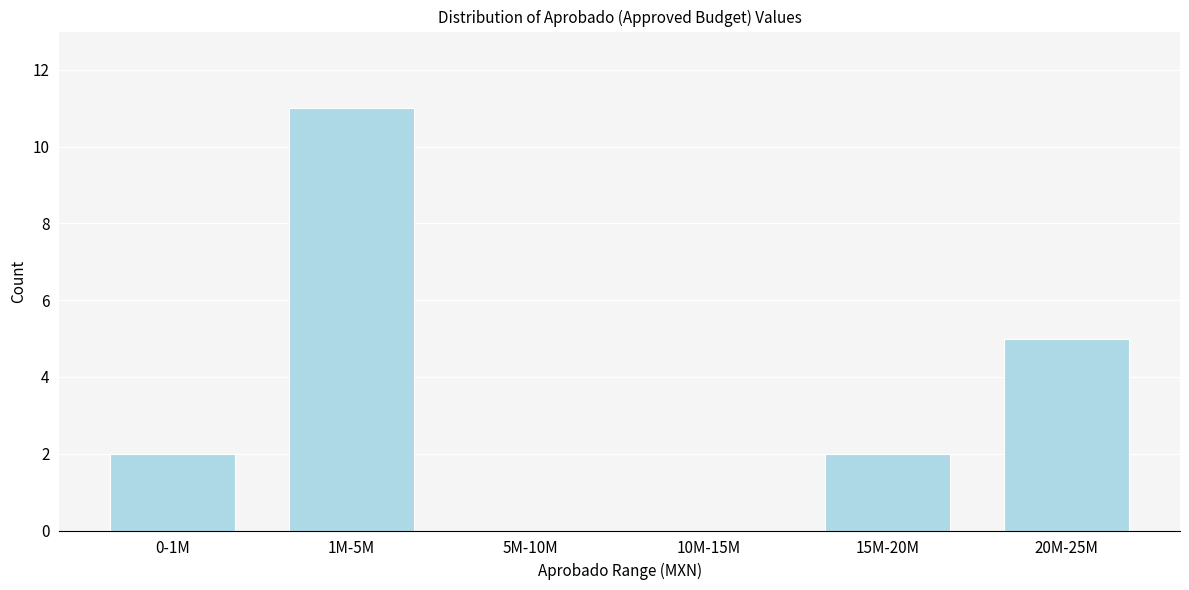

Reading left to right, transcribe all the data shown in this chart.

0-1M=2	1M-5M=11	5M-10M=0	10M-15M=0	15M-20M=2	20M-25M=5